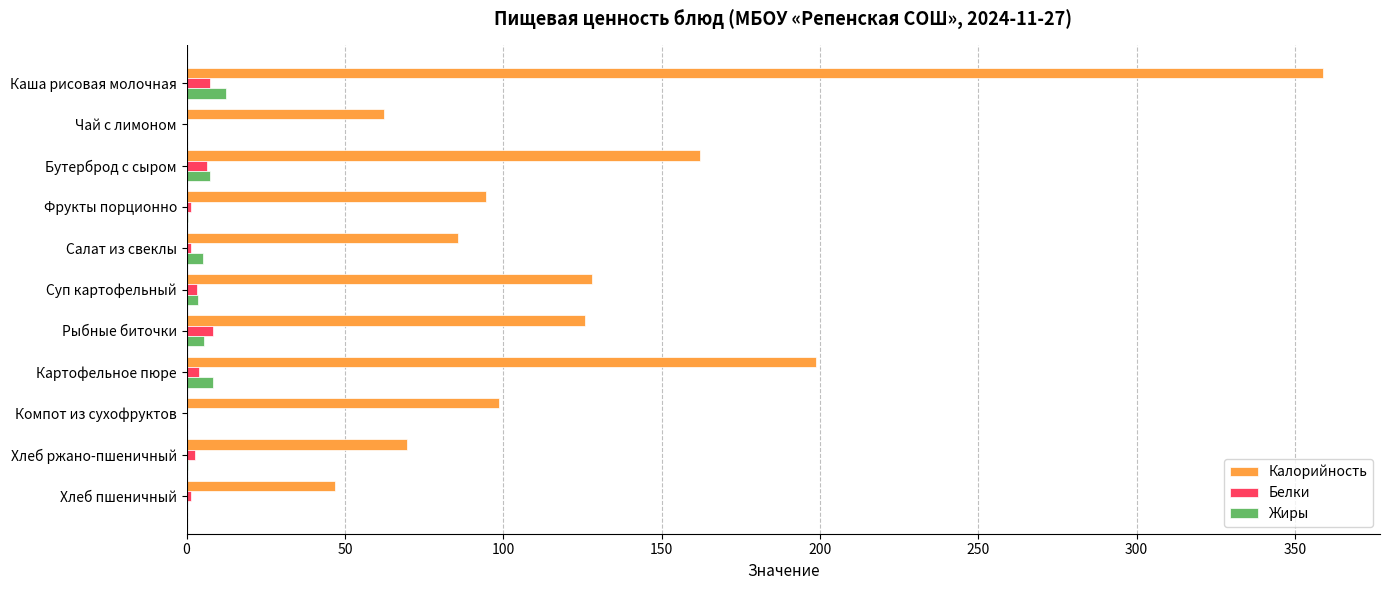

What is the greatest value displayed?

358.9